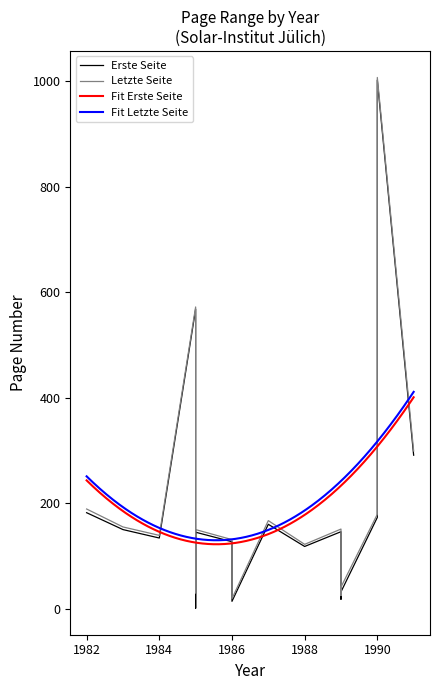

What is the difference between the Erste Seite values at 1990 and 1989?

141